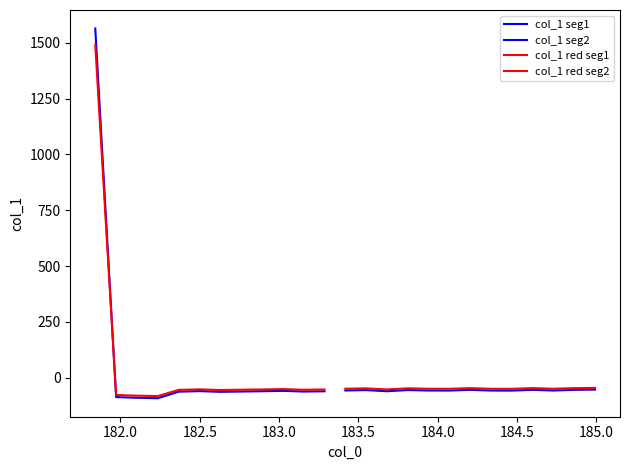

Where is the first local maximum?

182.498667305